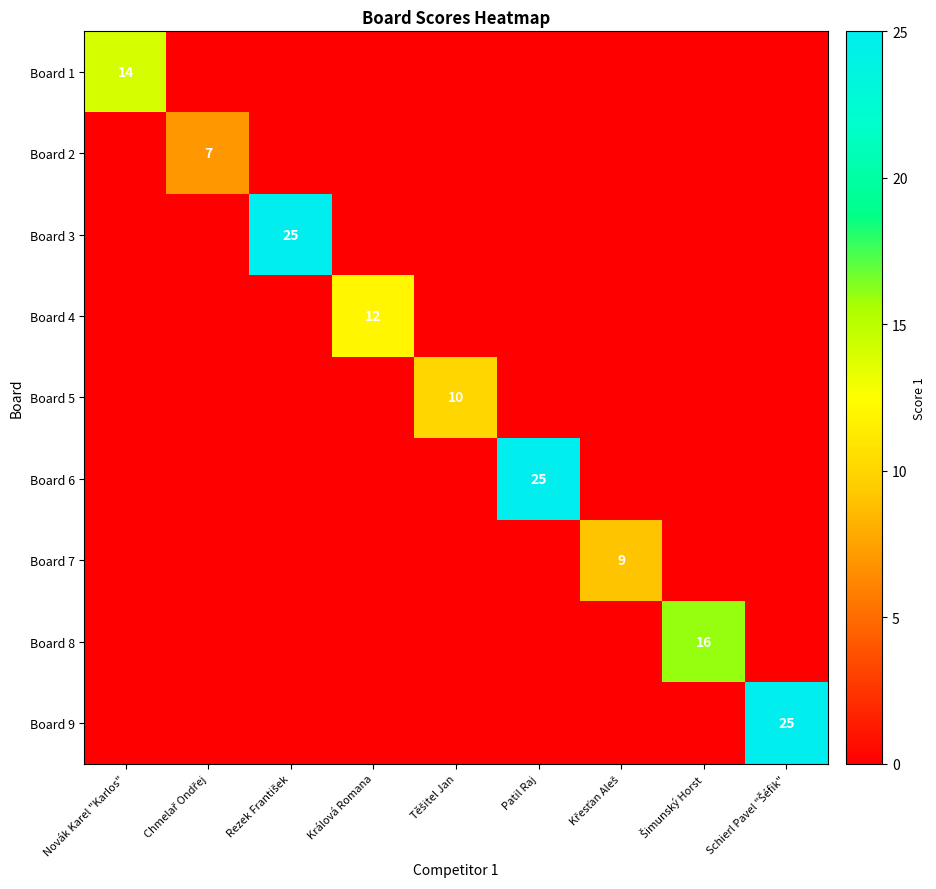

Which series has the largest total across all categories?

Board 3